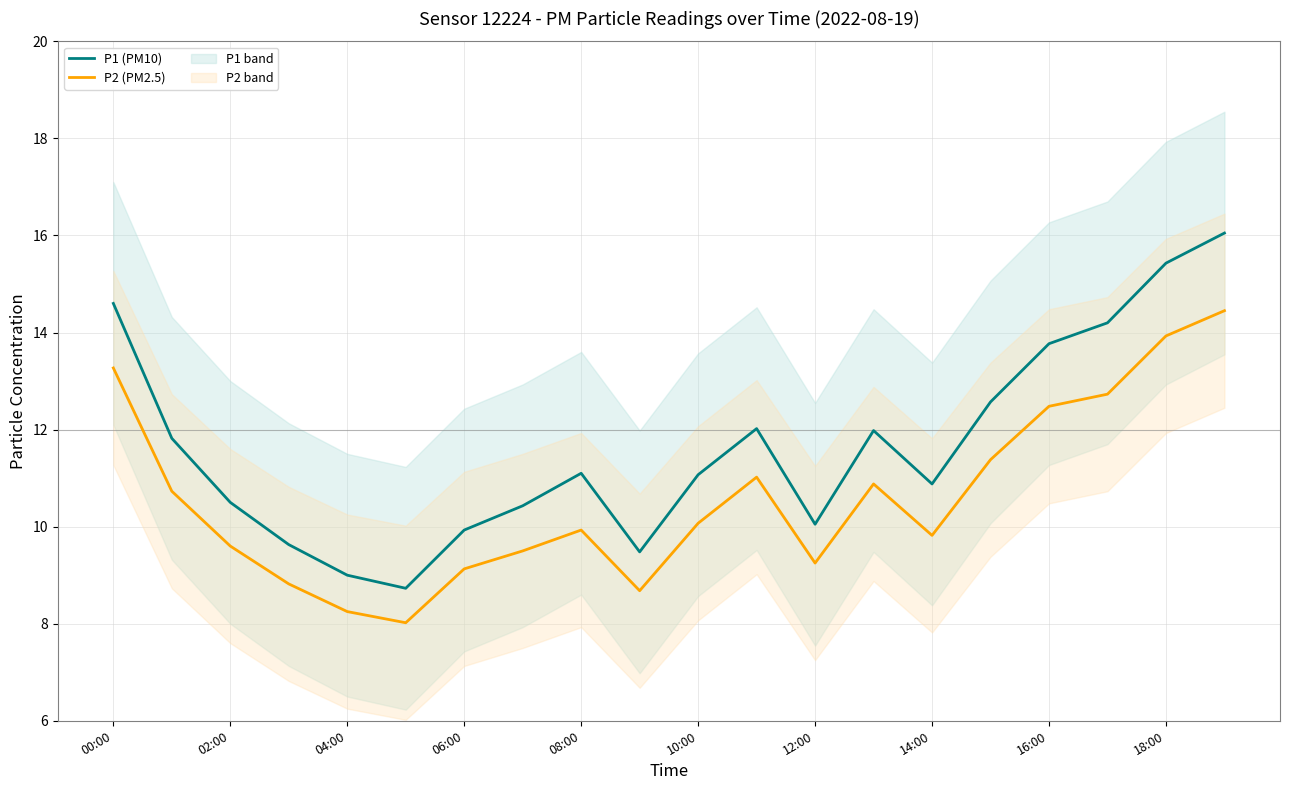

Does the chart display data point markers on the line(s)?

No